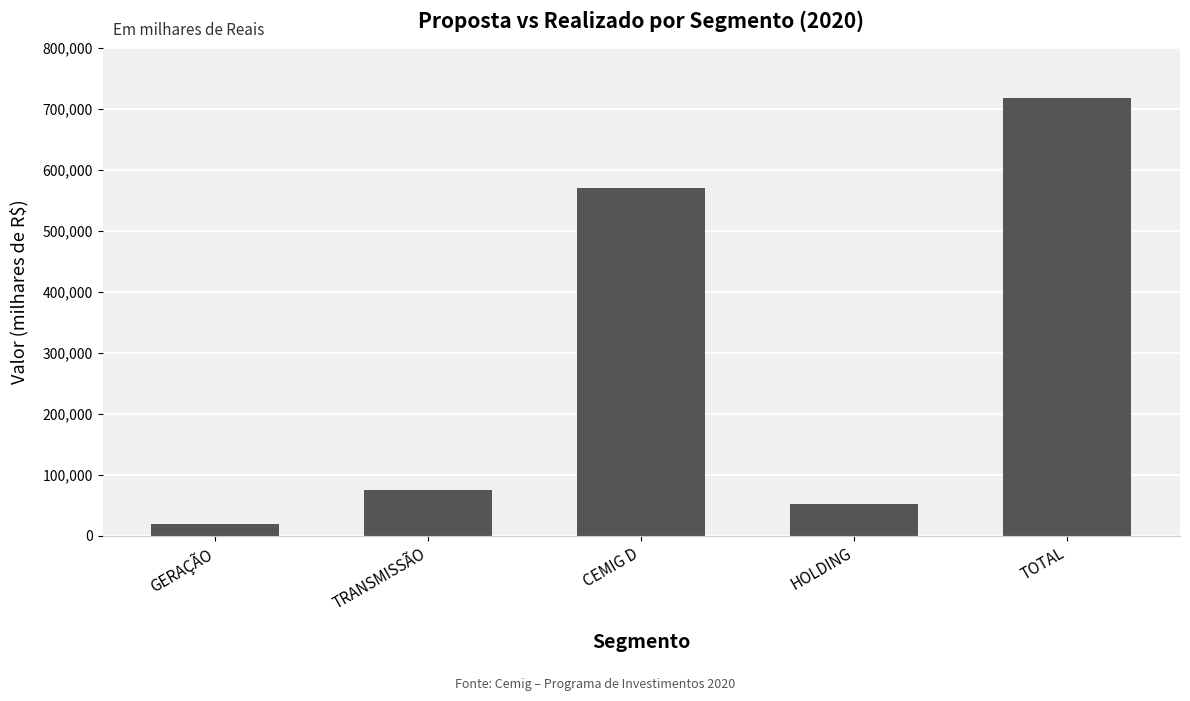

True or false: the data shows 571339 at CEMIG D.

True